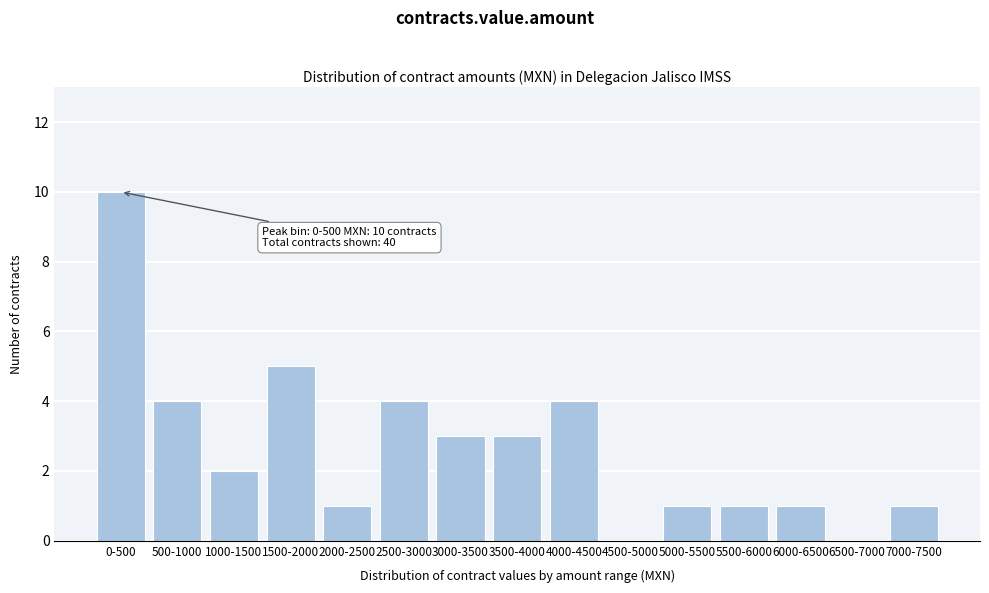

Reading right to left, list all the values displayed in this chart.

7000-7500=1	6500-7000=0	6000-6500=1	5500-6000=1	5000-5500=1	4500-5000=0	4000-4500=4	3500-4000=3	3000-3500=3	2500-3000=4	2000-2500=1	1500-2000=5	1000-1500=2	500-1000=4	0-500=10